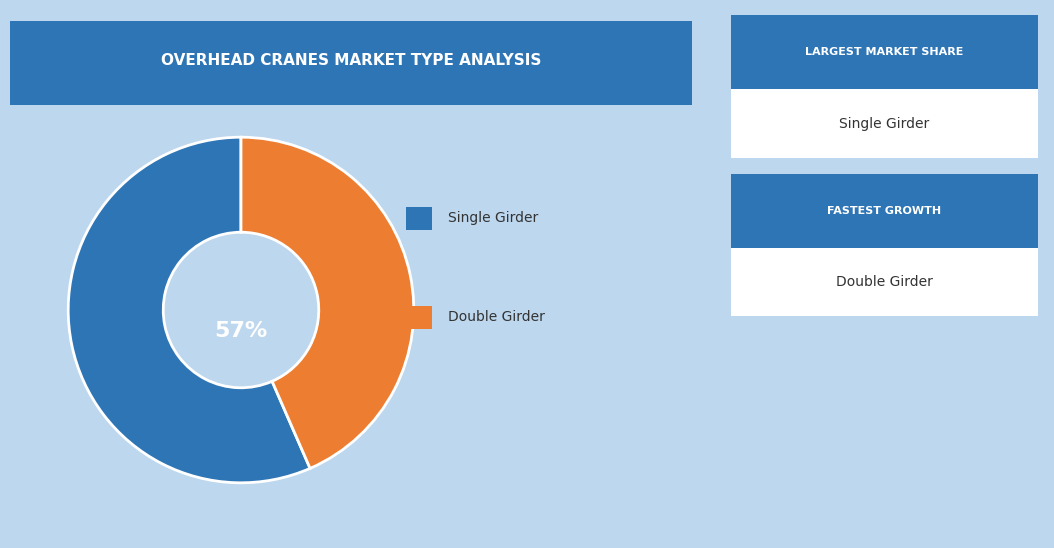

To the nearest percent, what is the average slice percentage?

50%